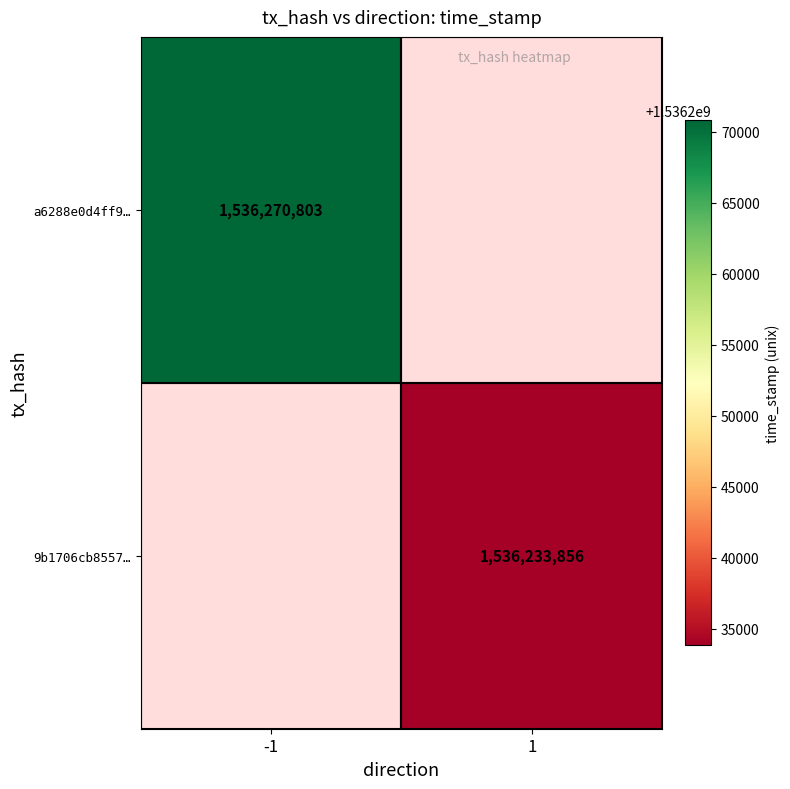

True or false: a6288e0d4ff9… has a value of 2258134883 at -1.

False